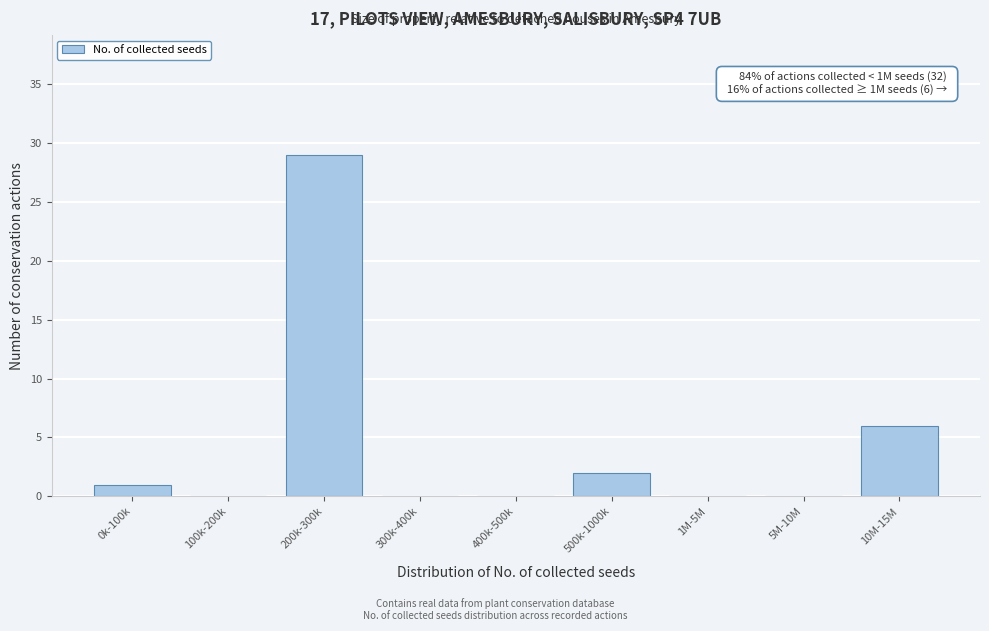

Reading right to left, what are all the values shown in this chart?

10M-15M=6	5M-10M=0	1M-5M=0	500k-1000k=2	400k-500k=0	300k-400k=0	200k-300k=29	100k-200k=0	0k-100k=1